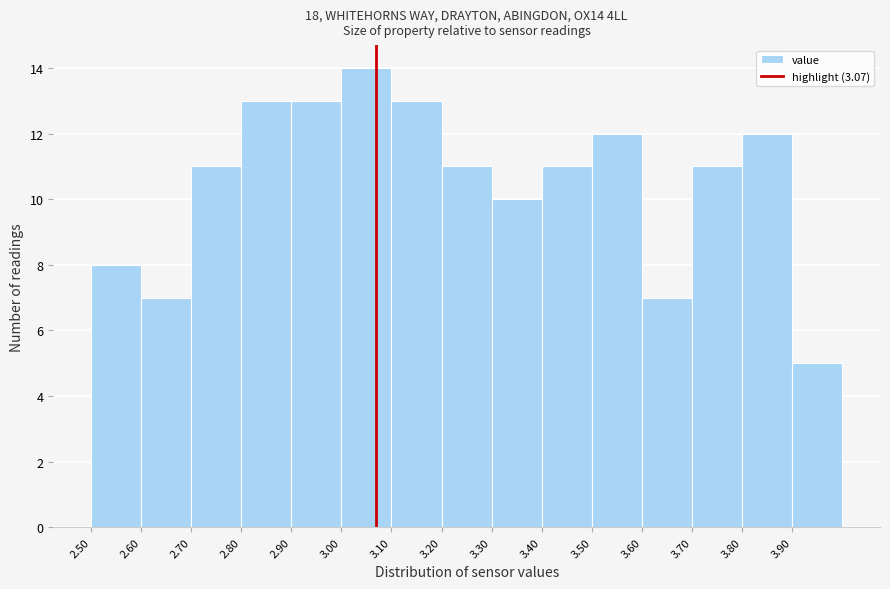

What is the height of the bar covering 3.0 to 3.1 on the x-axis? The values are not printed on the chart, so give them approximately, as read against the axis.

14